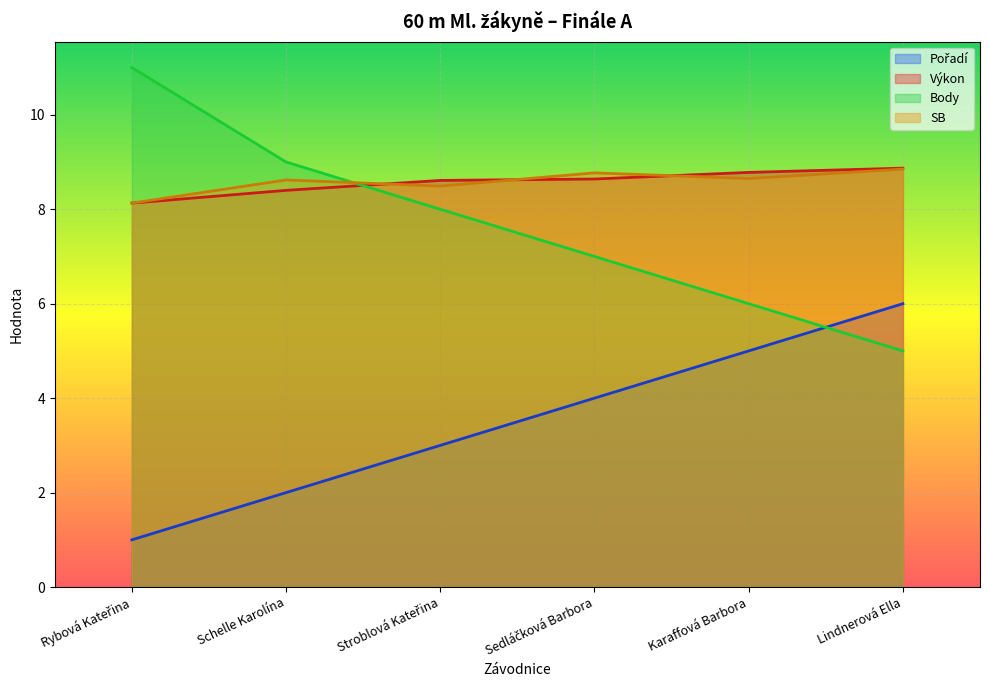

Reading left to right, list all the values displayed in this chart.

Pořadí: 1.0	2.0	3.0	4.0	5.0	6.0
Výkon: 8.1	8.4	8.6	8.6	8.8	8.9
Body: 11.0	9.0	8.0	7.0	6.0	5.0
SB: 8.1	8.6	8.5	8.8	8.7	8.8